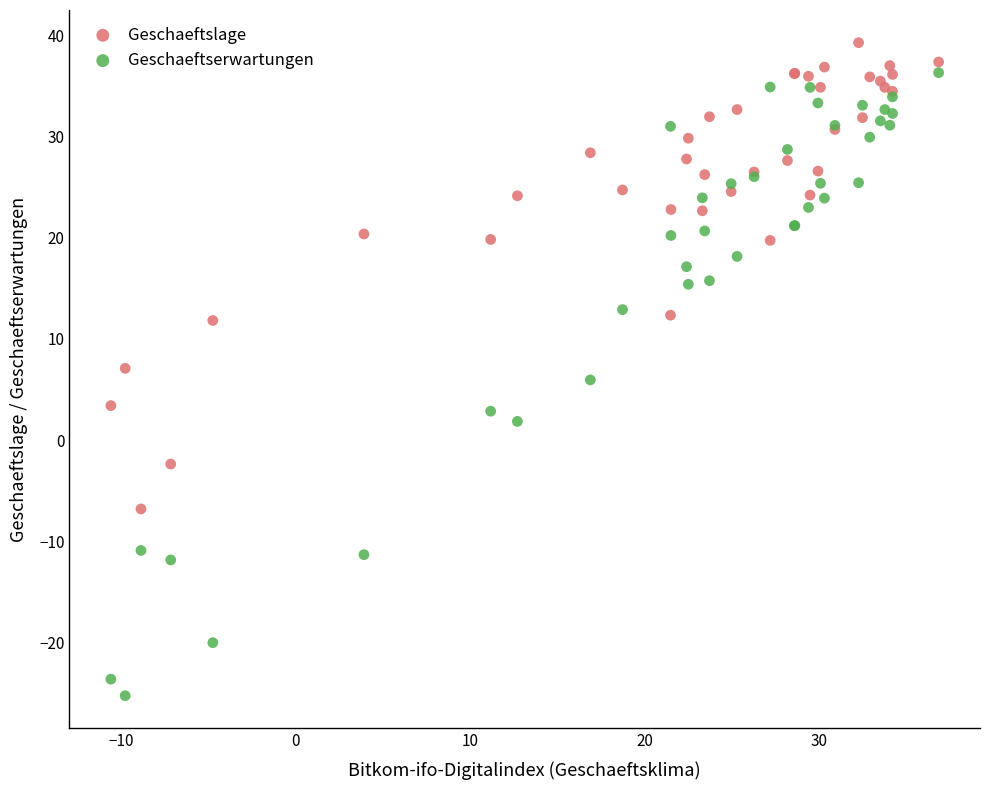

Which series reaches the maximum Y coordinate?

Geschaeftslage